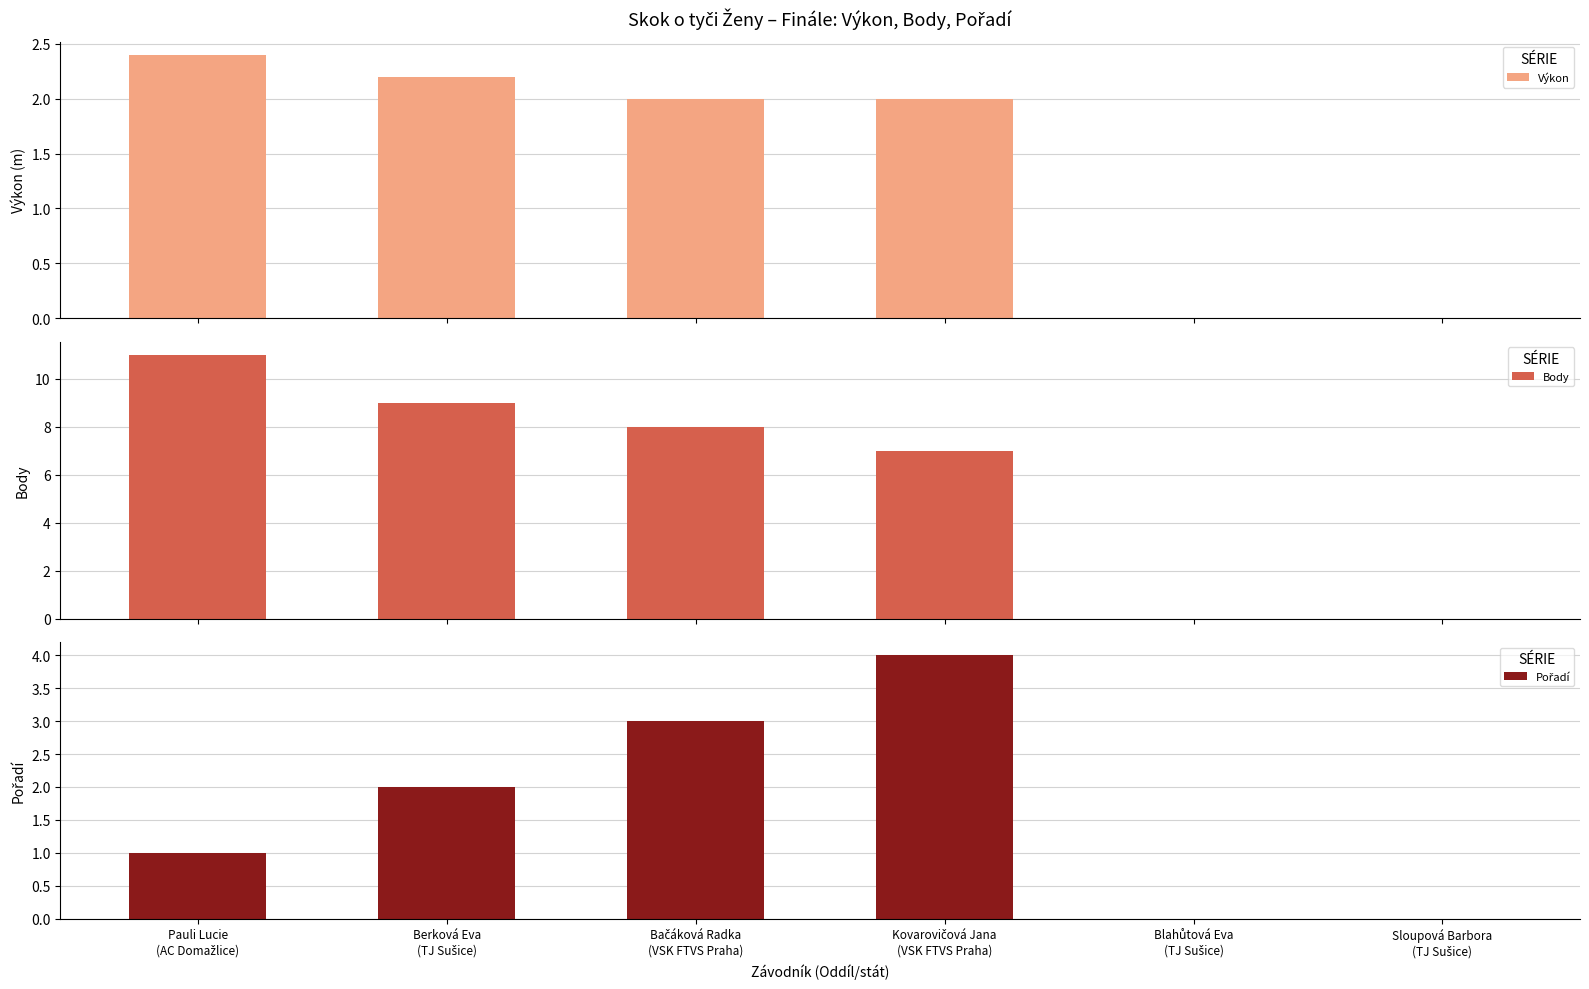

Reading left to right, transcribe all the data shown in this chart.

Výkon: Pauli Lucie
(AC Domažlice)=2.4	Berková Eva
(TJ Sušice)=2.2	Bačáková Radka
(VSK FTVS Praha)=2.0	Kovarovičová Jana
(VSK FTVS Praha)=2.0	Blahůtová Eva
(TJ Sušice)=0.0	Sloupová Barbora
(TJ Sušice)=0.0
Body: Pauli Lucie
(AC Domažlice)=11.0	Berková Eva
(TJ Sušice)=9.0	Bačáková Radka
(VSK FTVS Praha)=8.0	Kovarovičová Jana
(VSK FTVS Praha)=7.0	Blahůtová Eva
(TJ Sušice)=0.0	Sloupová Barbora
(TJ Sušice)=0.0
Pořadí: Pauli Lucie
(AC Domažlice)=1.0	Berková Eva
(TJ Sušice)=2.0	Bačáková Radka
(VSK FTVS Praha)=3.0	Kovarovičová Jana
(VSK FTVS Praha)=4.0	Blahůtová Eva
(TJ Sušice)=0.0	Sloupová Barbora
(TJ Sušice)=0.0